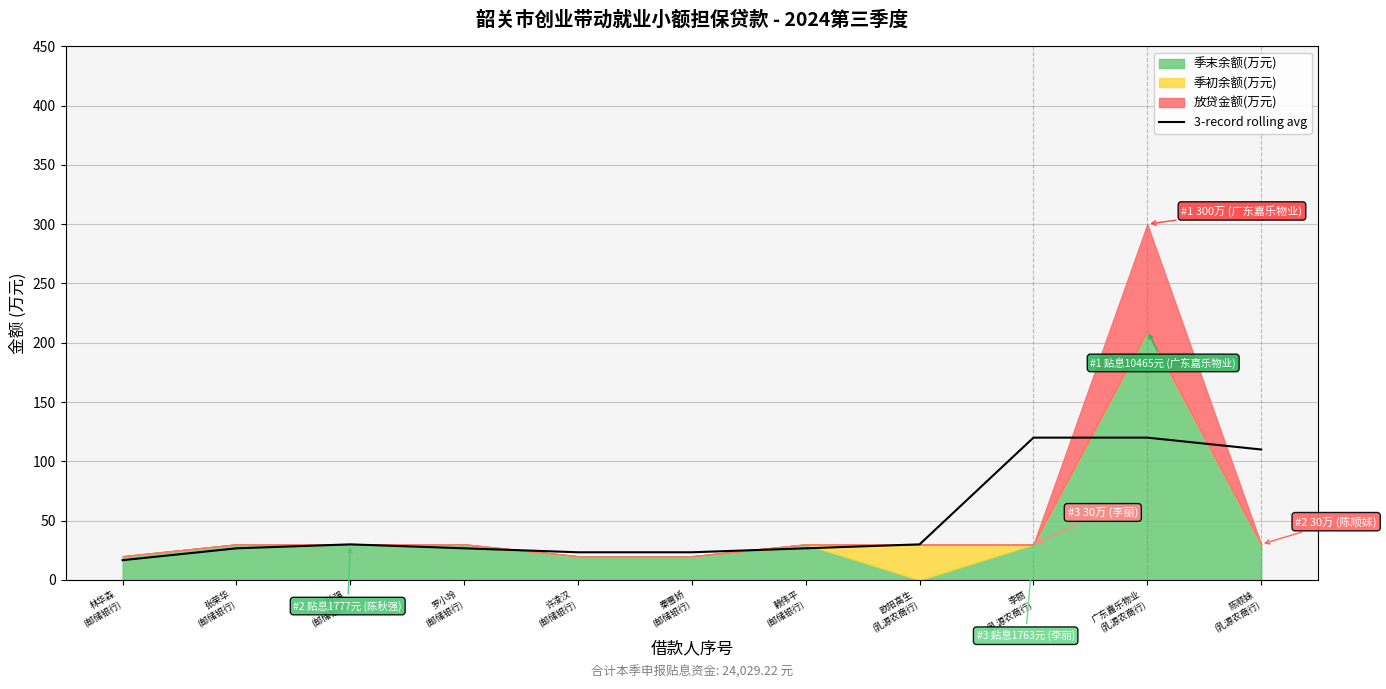

What is the label of the 2nd point from the right?

广东嘉乐物业
(乳源农商行)